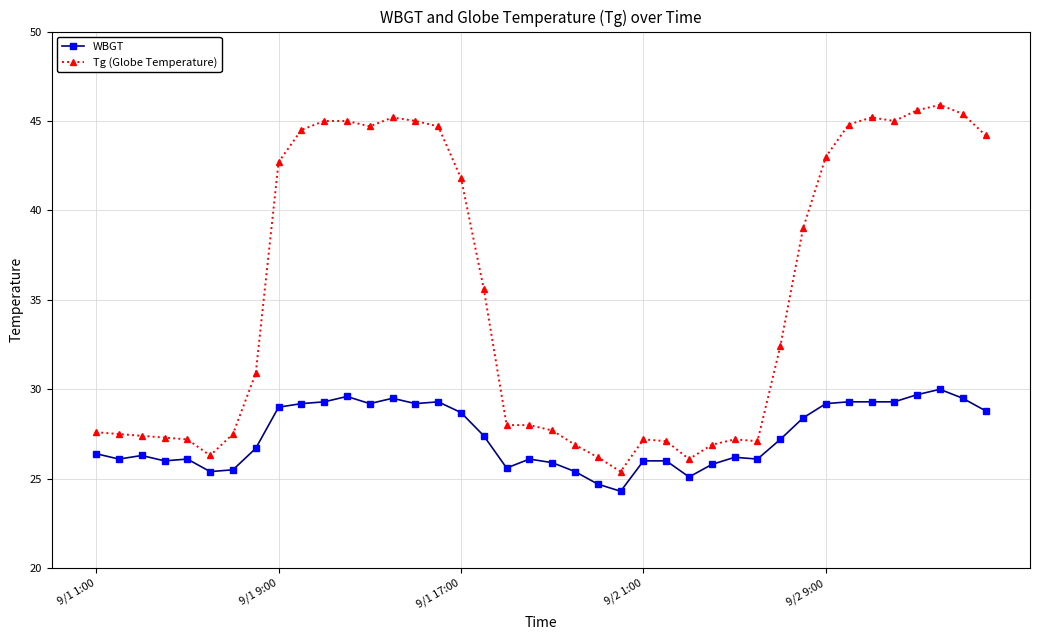

What are all the series names shown in the legend?

WBGT, Tg (Globe Temperature)